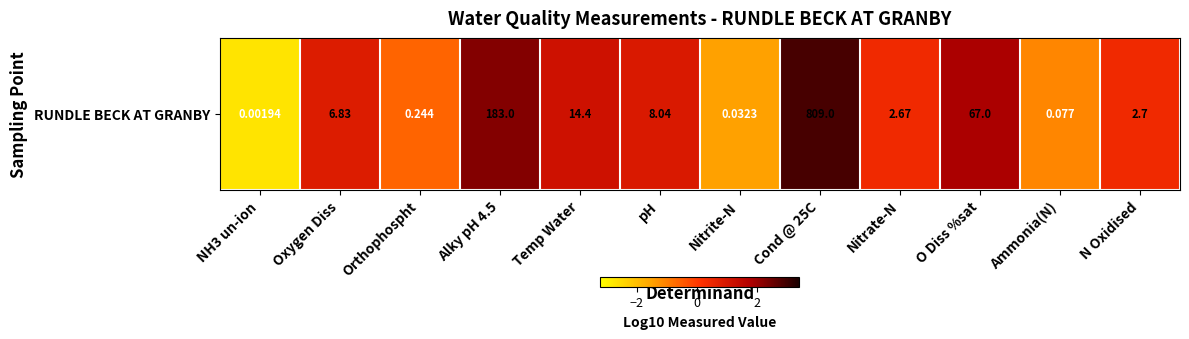

Which has a higher value, N Oxidised or Alky pH 4.5?

Alky pH 4.5